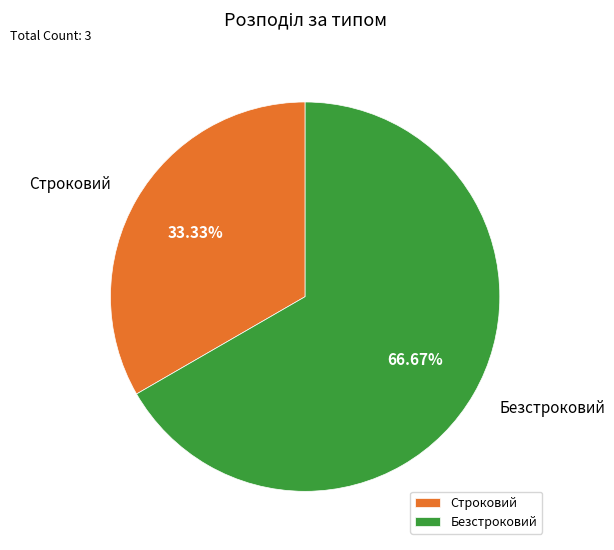

How many segments does this pie chart have?

2